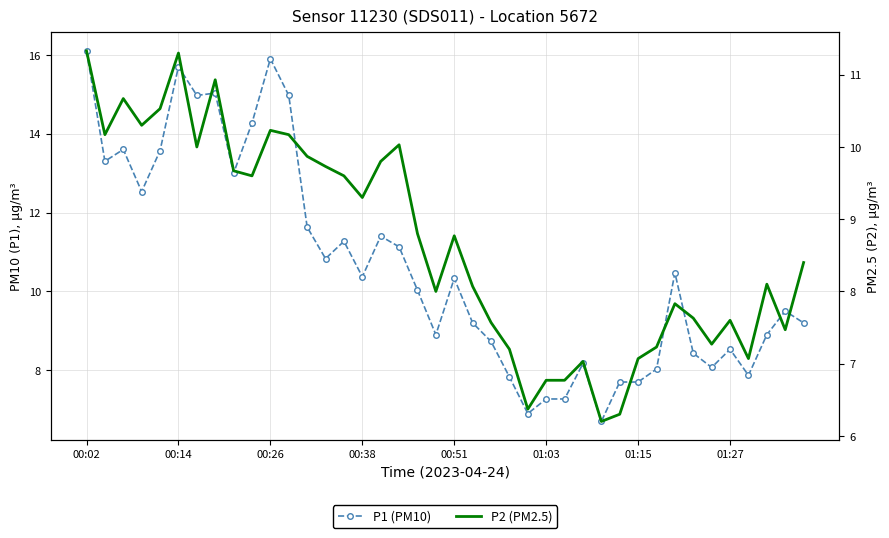

True or false: P1 (PM10) and P2 (PM2.5) cross at least once.

False